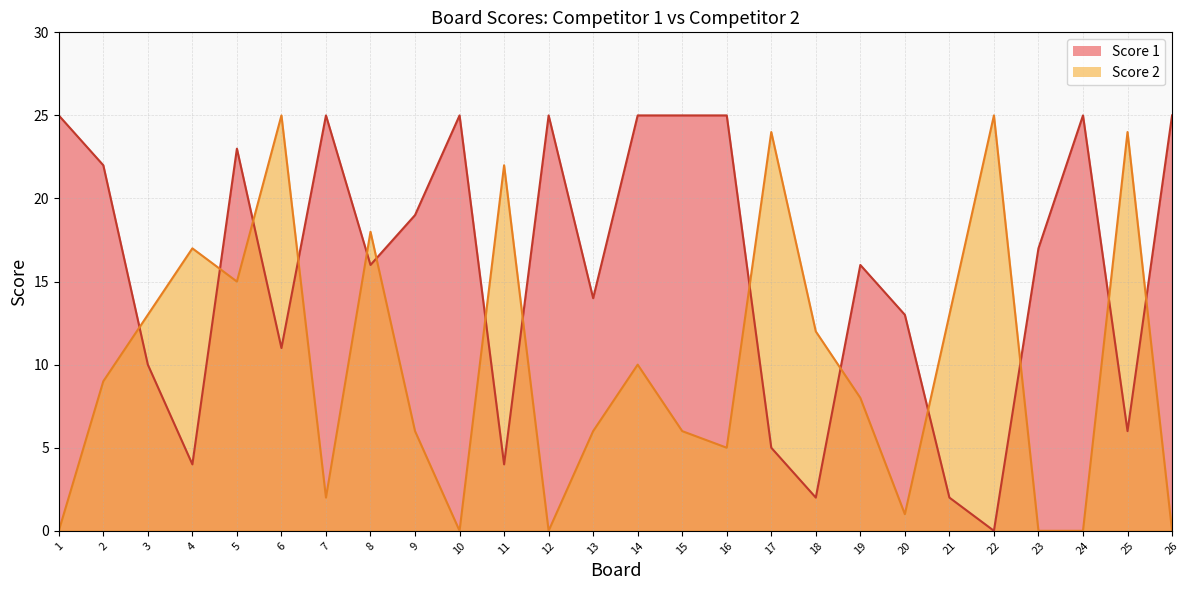

In Score 1, how many points are higher than both neighbors (excluding endpoints)?

6